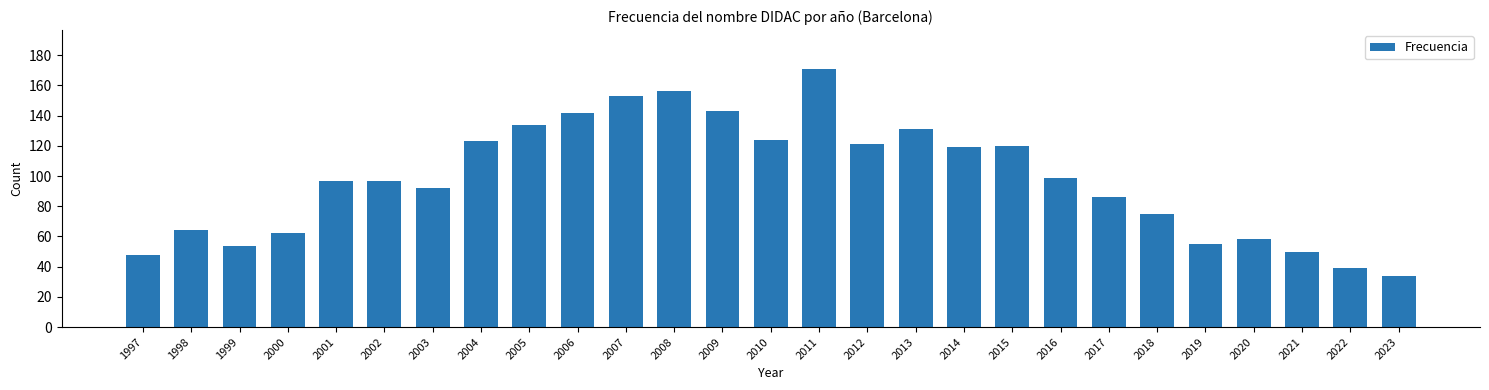

What is the greatest value displayed?

171